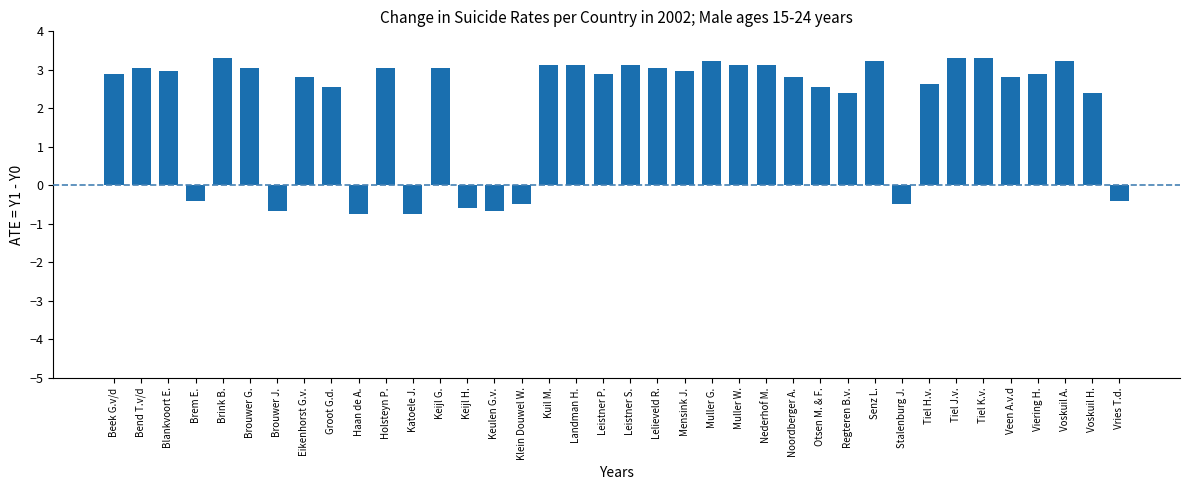

What value does the data have at Voskuil H.?

2.4